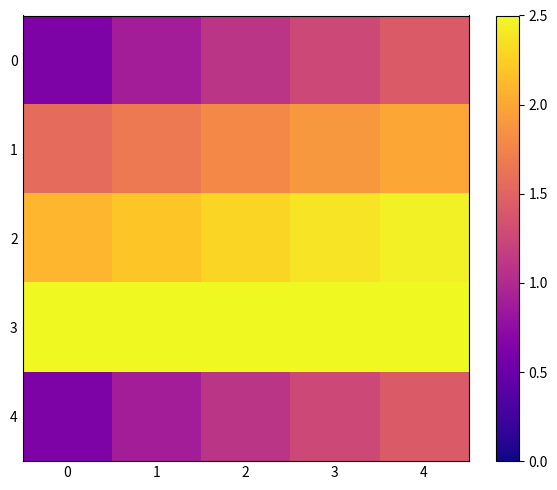

What is the spread (max minus min) of values at 0?

1.9